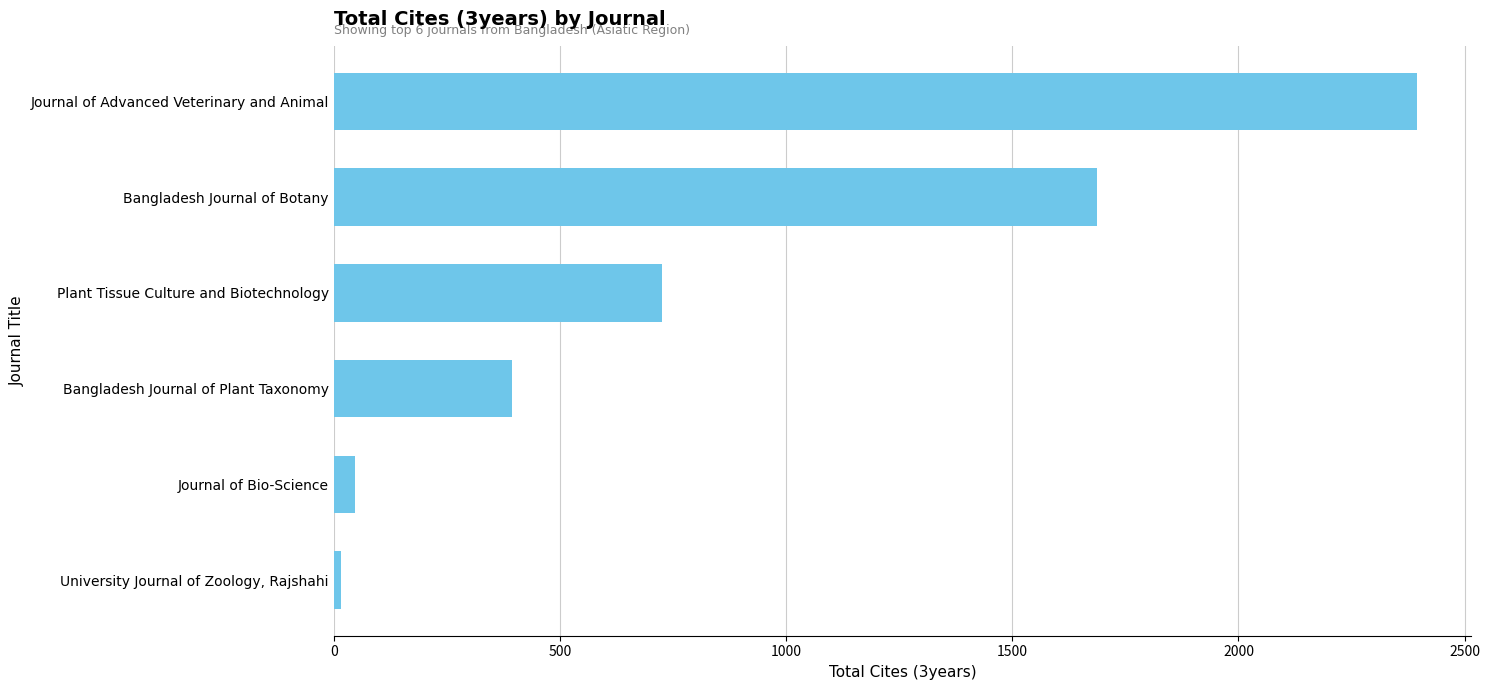

Which category has the highest value across all series?

Journal of Advanced Veterinary and Animal